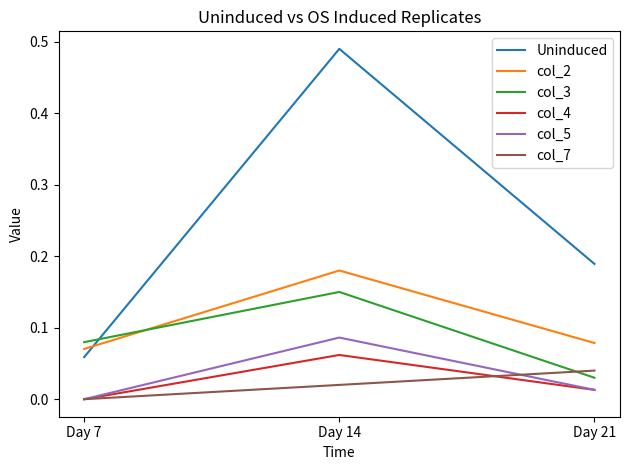

Between Day 14 and Day 21, which series saw the biggest shift?

Uninduced